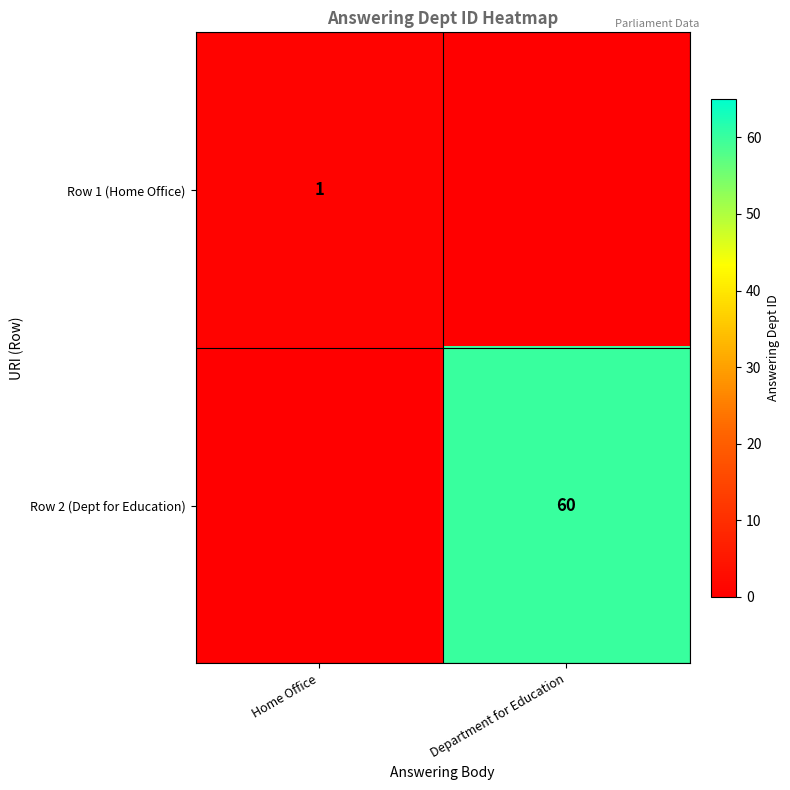

The value of Row 1 (Home Office) at Home Office is 1. True or false?

True